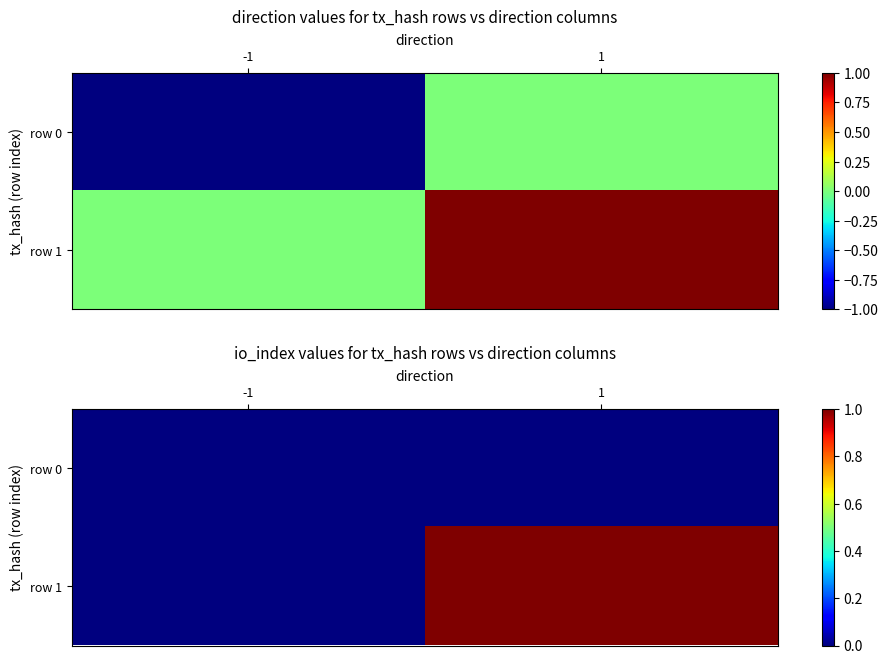

Which series has the widest spread of values?

row 1